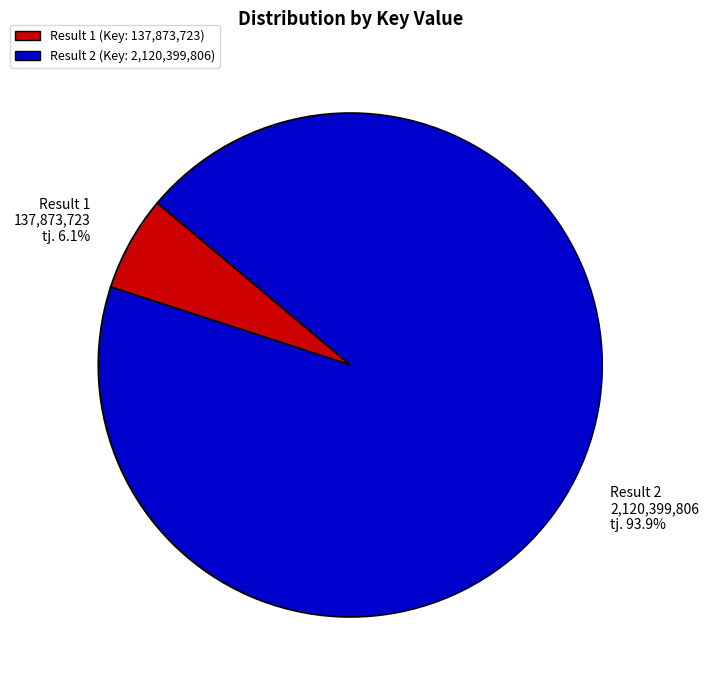

Approximately how many times larger is the value at Result 2 compared to Result 1?

15.4